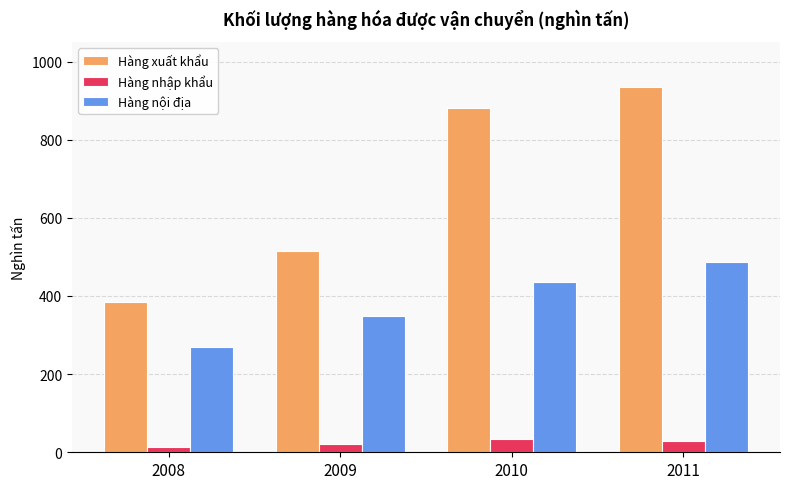

The Hàng nội địa series shows 270 at 2008. True or false?

True